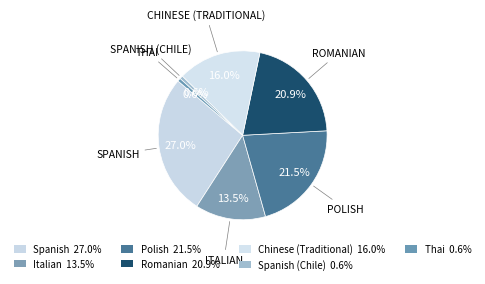

How many slices are in this pie chart?

7